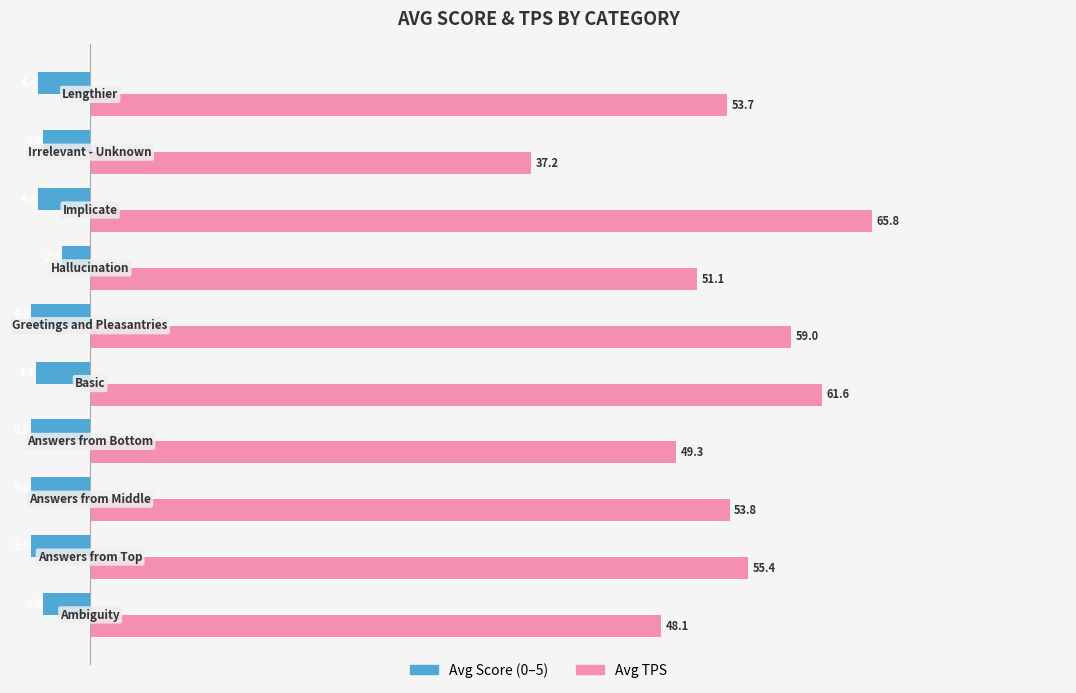

What is the greatest value displayed?

65.8